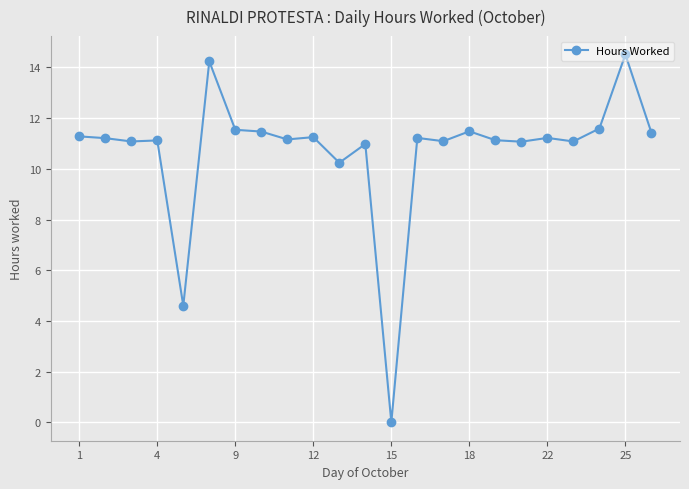

What is the difference between the maximum and minimum values?

14.5